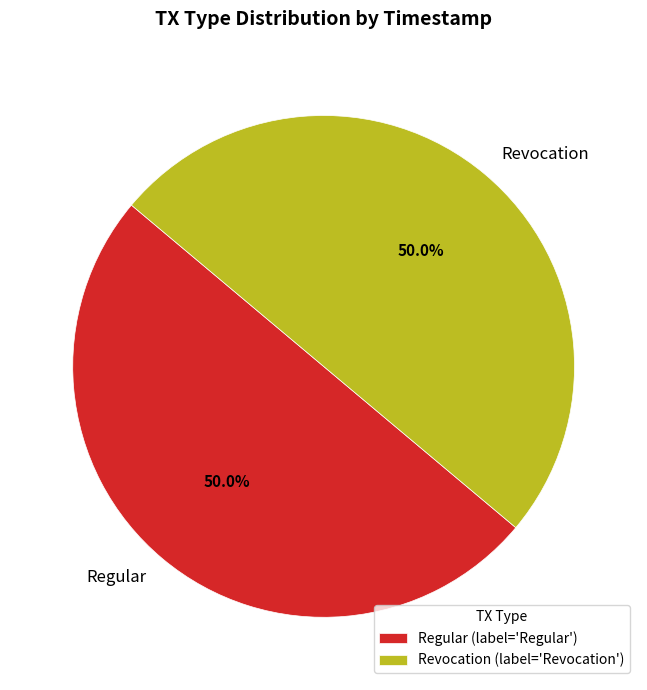

What is the ratio of the value at Revocation to the value at Regular?

1.0